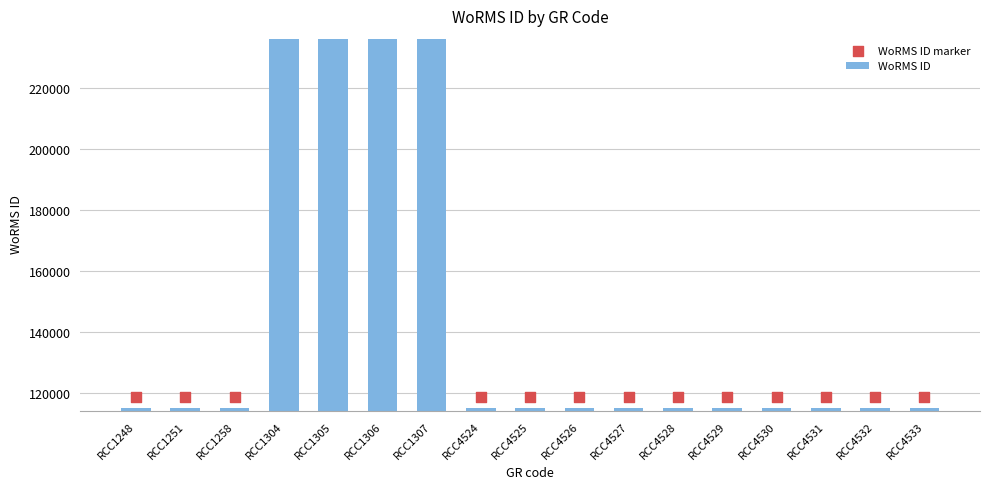

At which category is the sum across all series the highest?

RCC1304